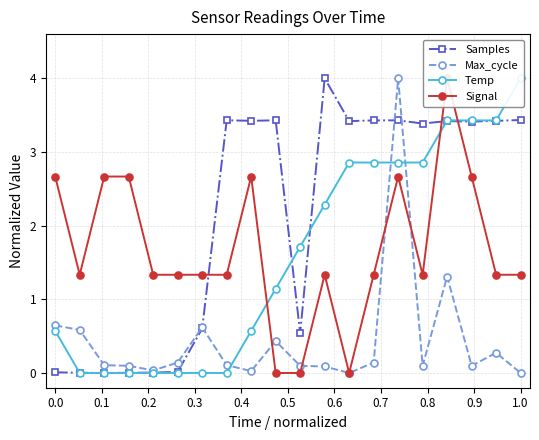

At how many categories does at least one series exceed 2?

15